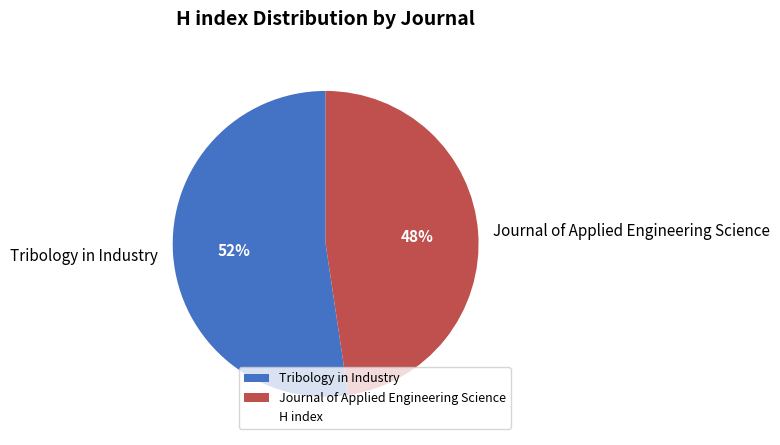

Is there any slice that represents more than half of the pie?

Yes